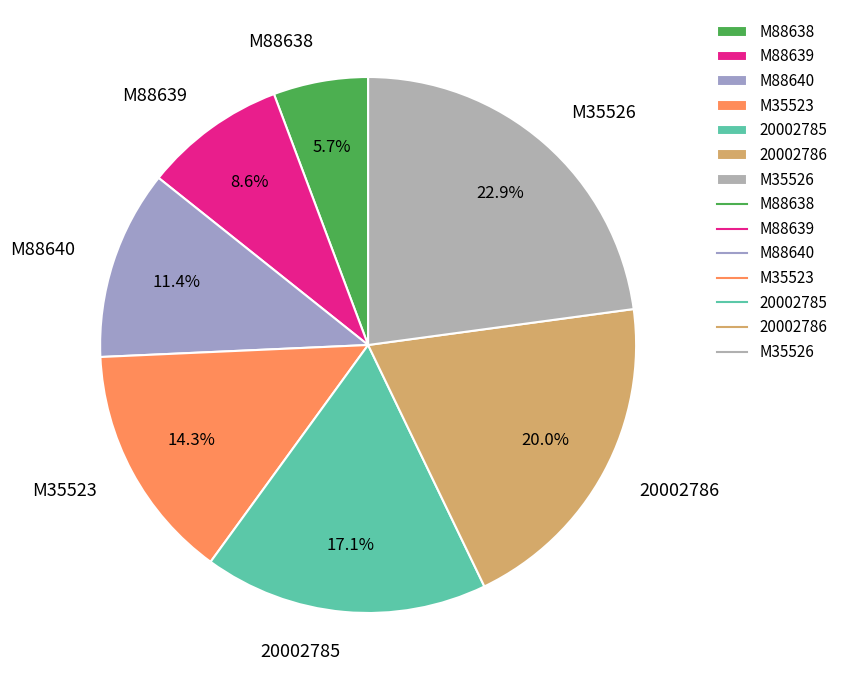

To the nearest percent, what percentage of the pie is 20002785?

17%